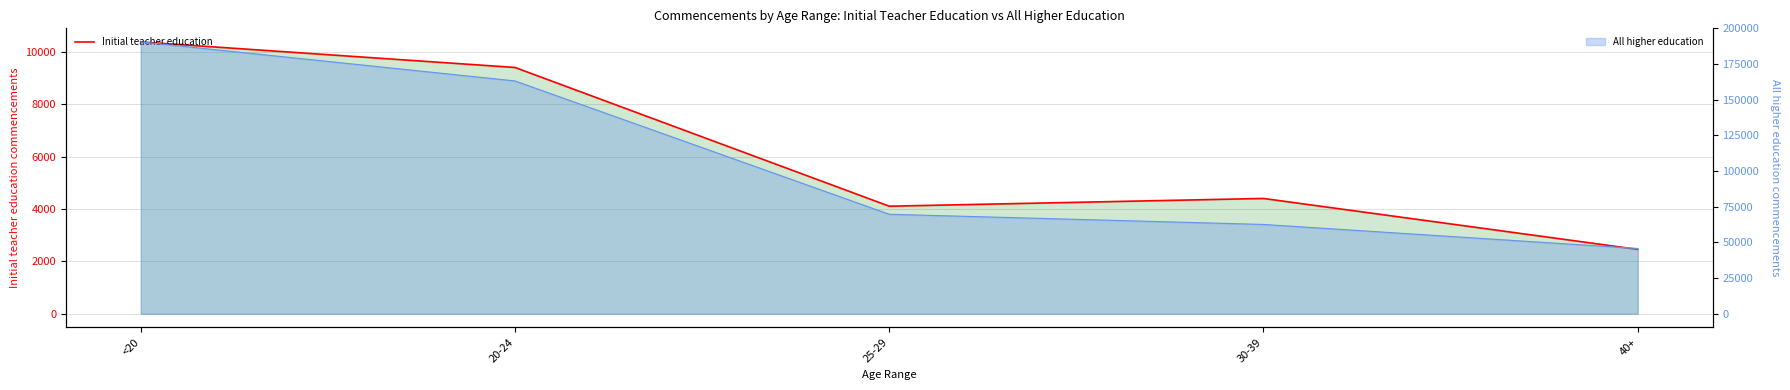

Rank the categories by value from lowest to highest.

40+, 25-29, 30-39, 20-24, <20